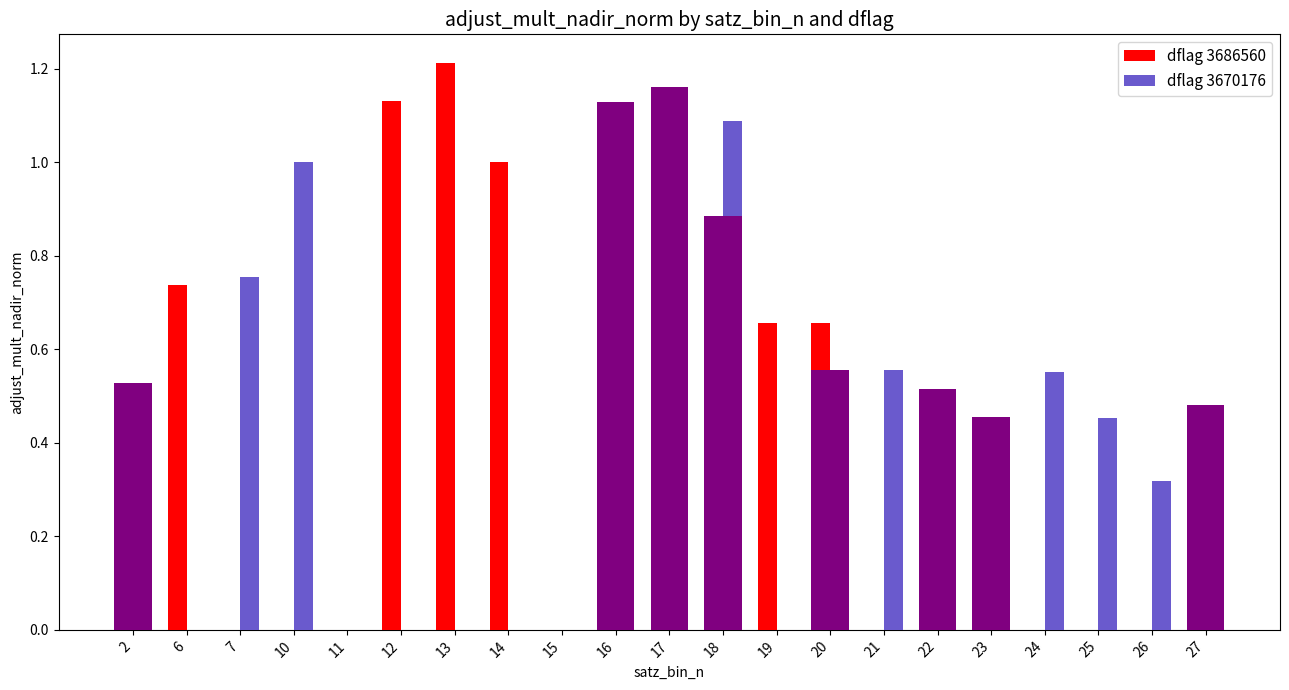

Which series has the widest spread of values?

dflag 3686560